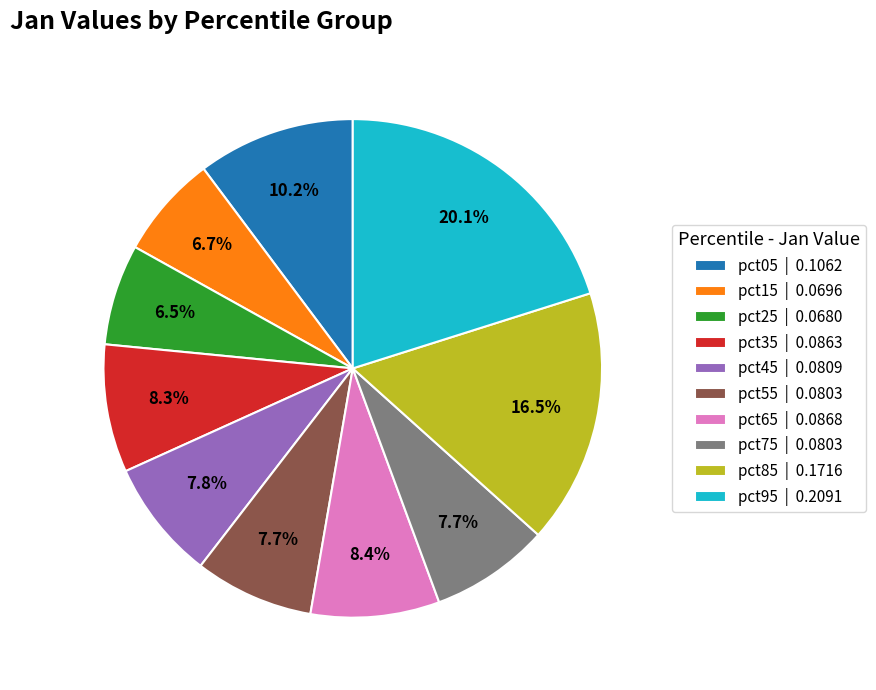

How much of the chart is everything except pct85?

83.5%